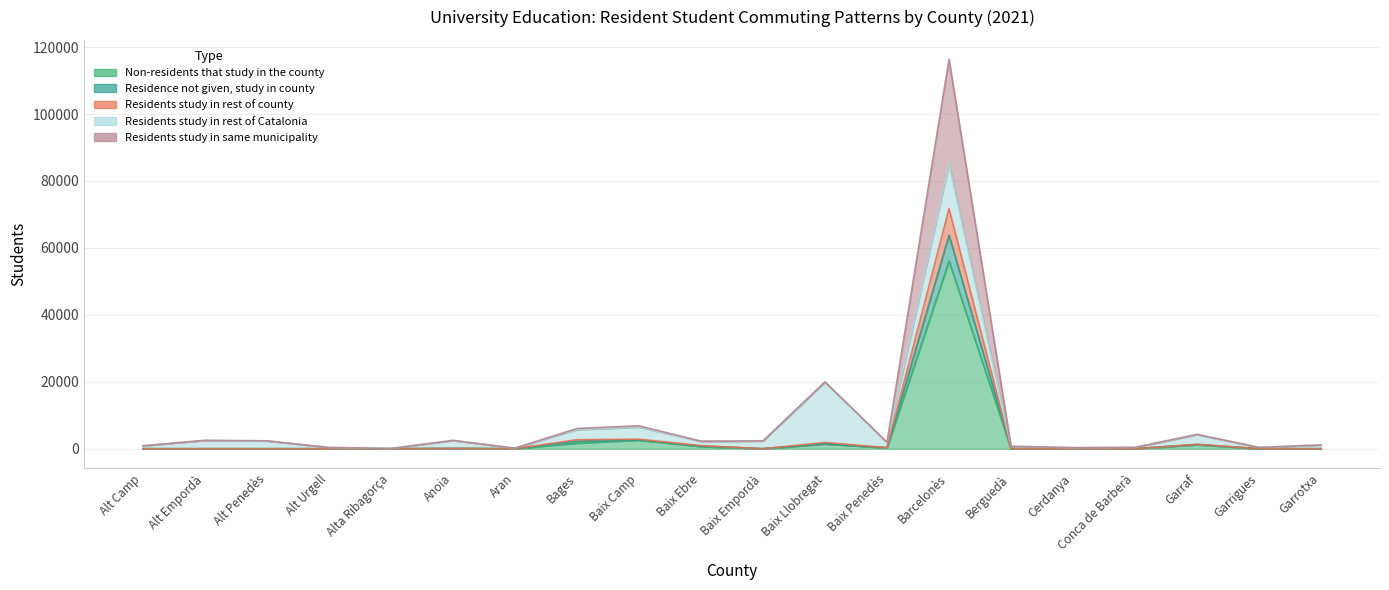

Where is Residents study in rest of county nearest to the value 31892?

Baix Camp